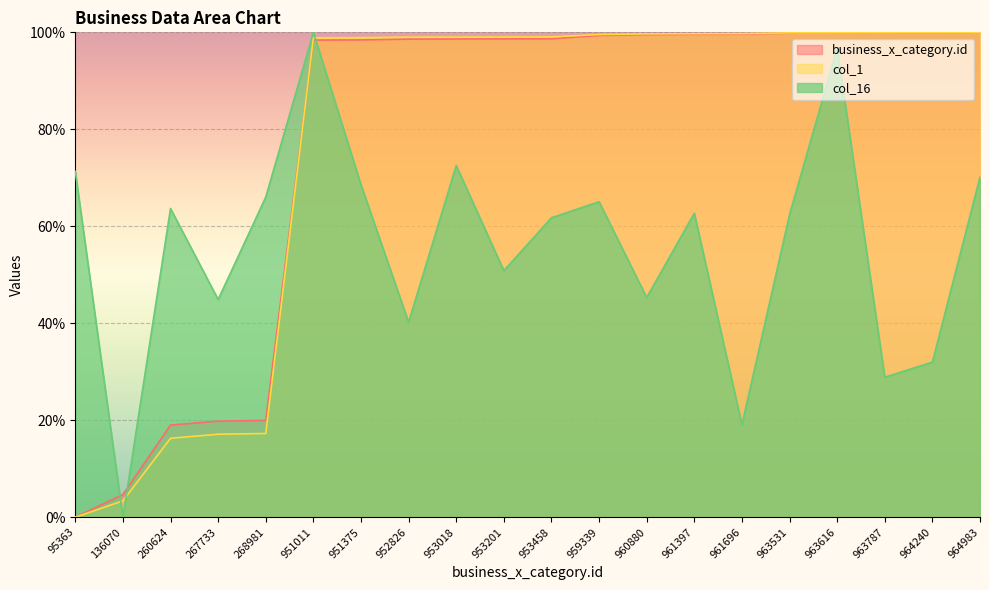

Reading left to right, transcribe all the data shown in this chart.

business_x_category.id: 0.0	4.7	19.0	19.8	20.0	98.4	98.4	98.6	98.6	98.6	98.7	99.4	99.5	99.6	99.6	99.8	99.8	99.9	99.9	100.0
col_1: 0.0	3.4	16.3	17.1	17.3	98.9	98.9	99.0	99.0	99.0	99.1	99.5	99.7	99.7	99.7	99.9	99.9	99.9	99.9	100.0
col_16: 71.3	0.0	63.7	44.9	66.0	100.0	68.6	40.2	72.5	50.8	61.8	65.1	45.3	62.7	19.1	62.4	96.7	28.9	32.0	70.2